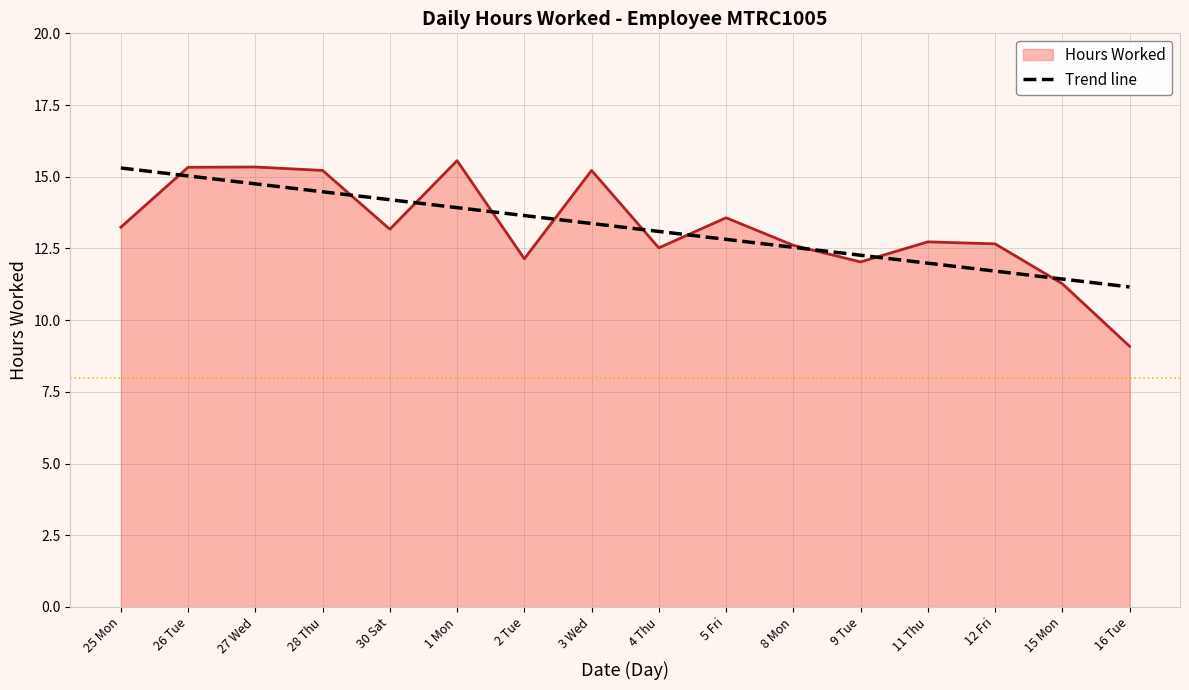

What is the smallest value displayed?

9.1